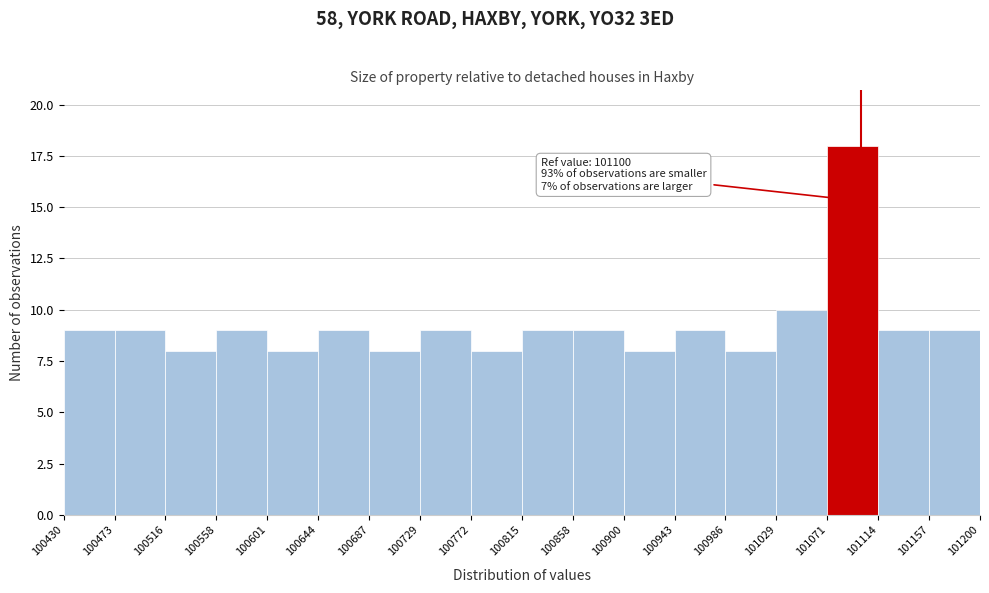

Over which range of the x-axis is the bar tallest?

101071 to 101114